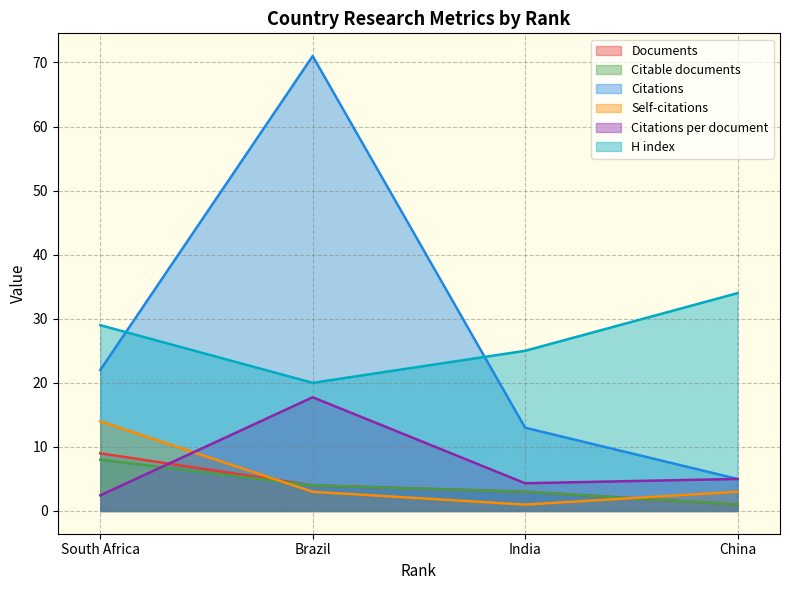

What is the label of the 3rd point from the right?

Brazil